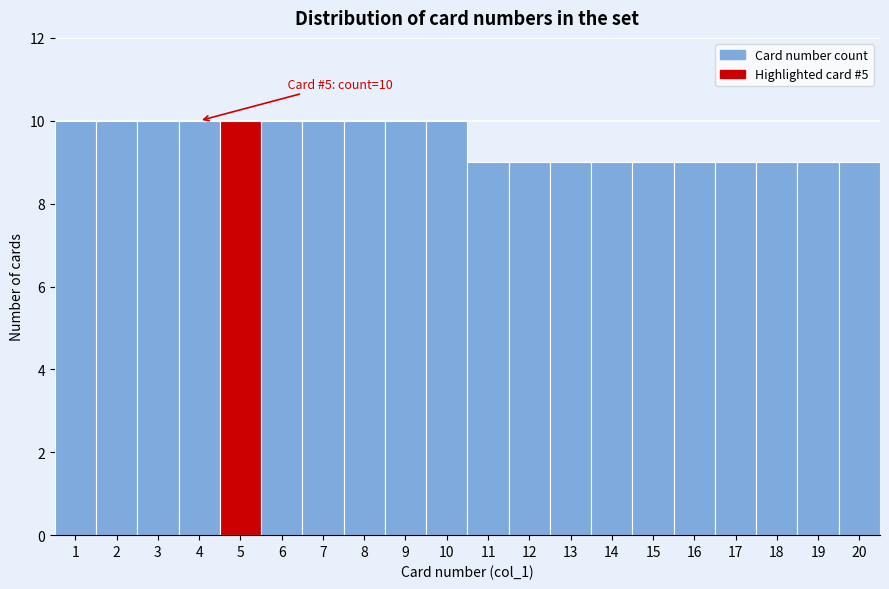

Reading right to left, extract all data points from this chart.

9	9	9	9	9	9	9	9	9	9	10	10	10	10	10	10	10	10	10	10